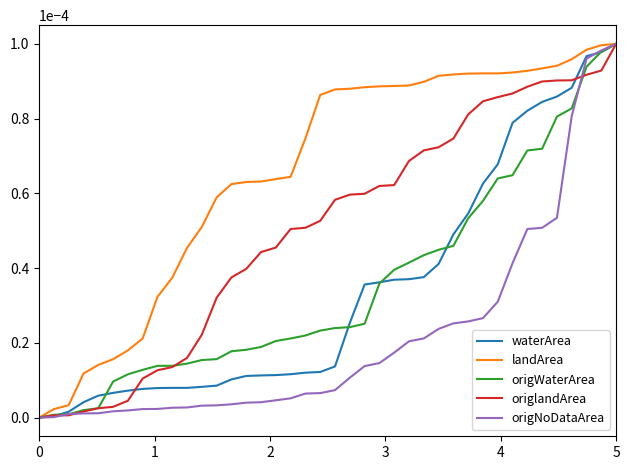

At which category is the sum across all series the highest?

5